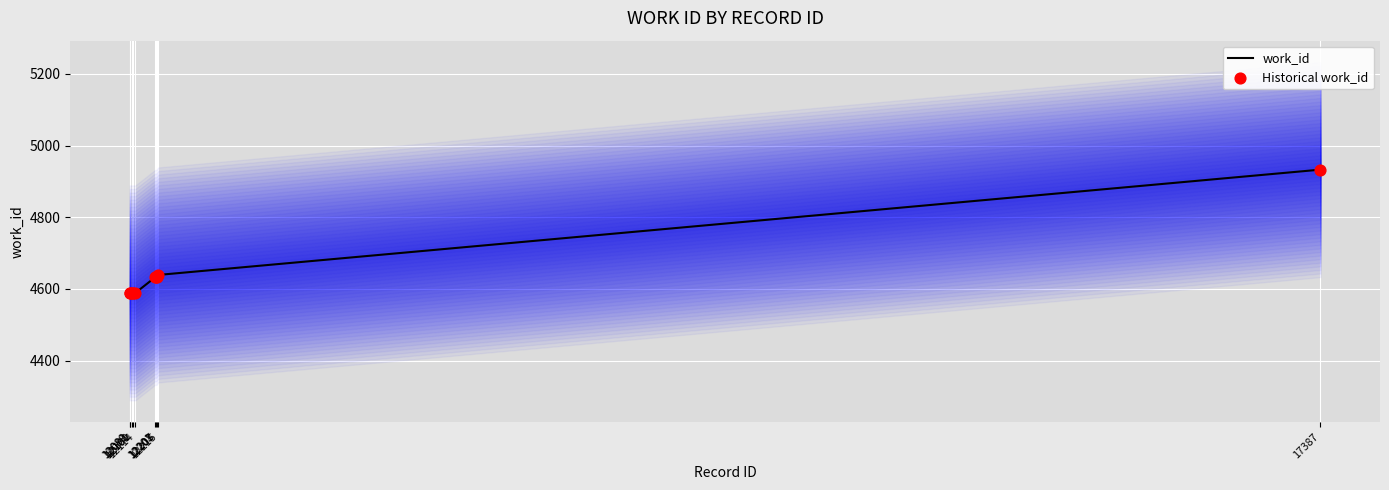

Which series contains the lowest Y value?

work_id